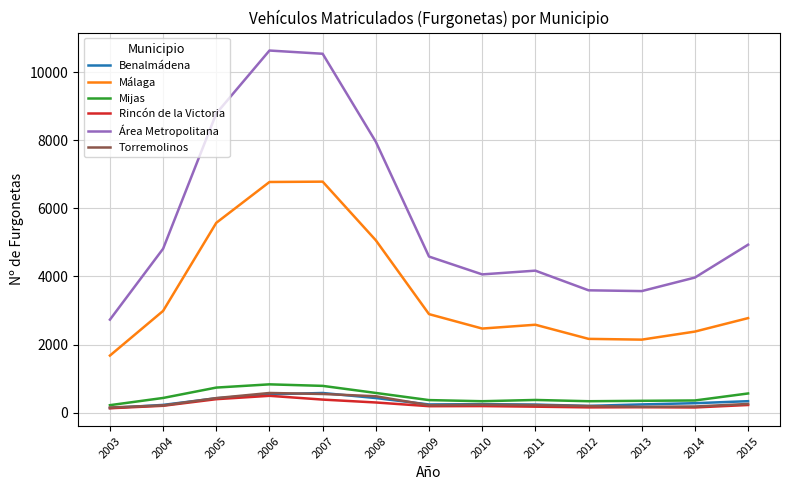

At which category does Área Metropolitana reach its first local peak?

2006